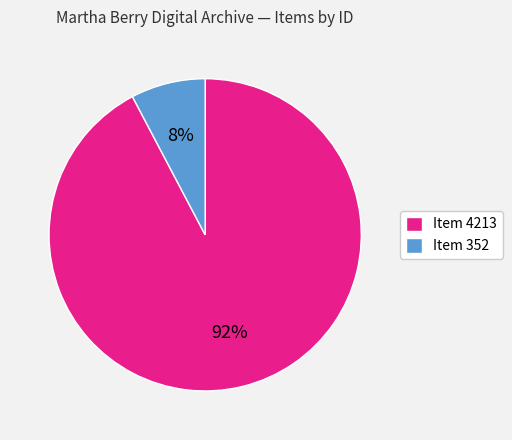

To the nearest percent, what is the average slice percentage?

50%